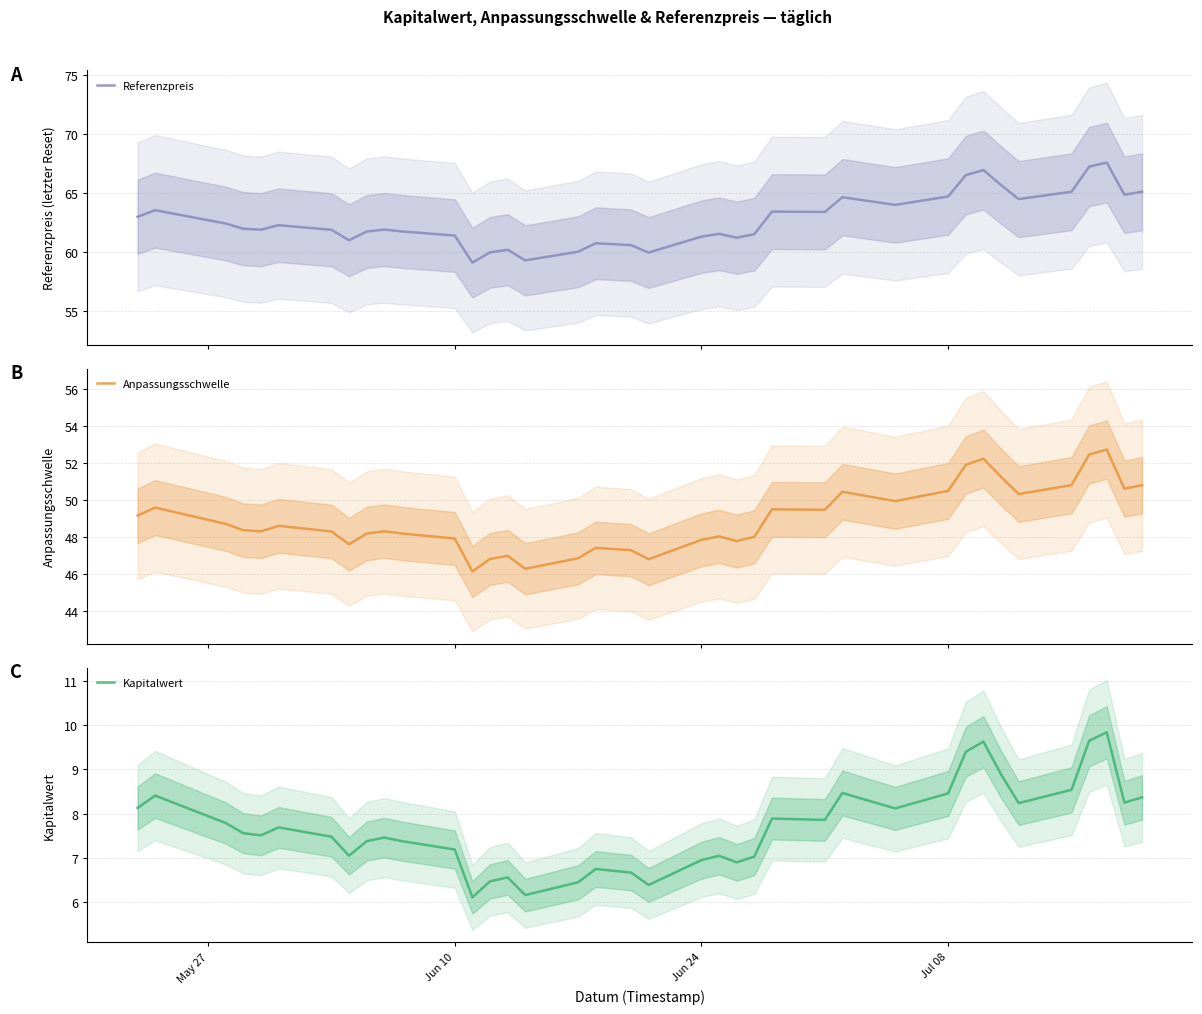

Is the value of Referenzpreis at 12 greater than the value of Kapitalwert at 34?

Yes